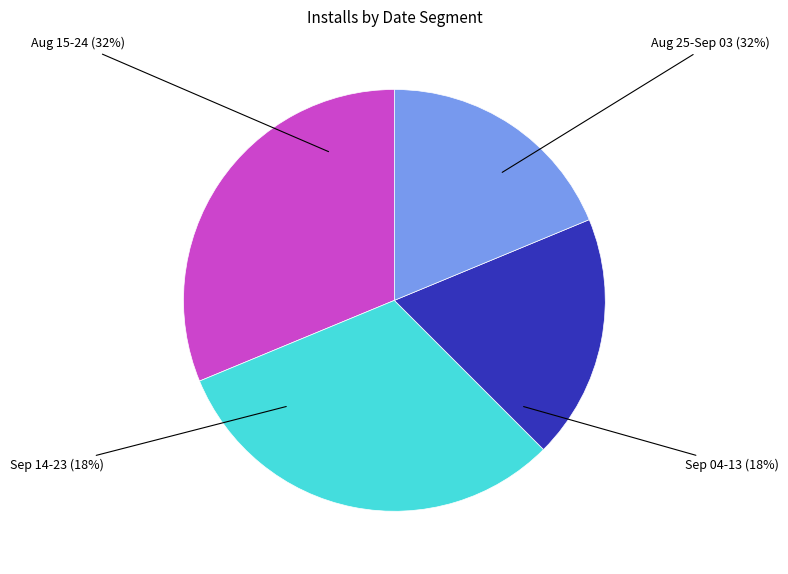

Which category has the biggest portion of the pie?

2018-08-15